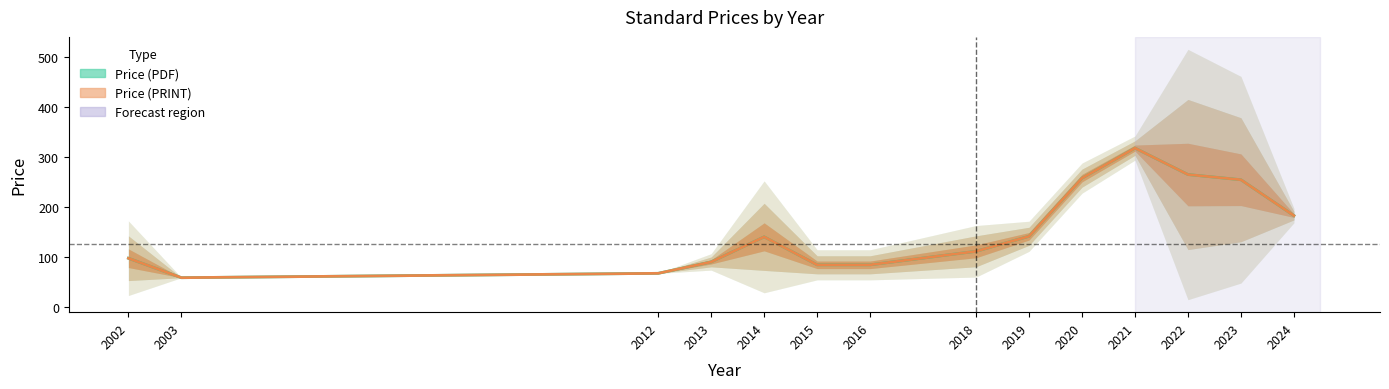

True or false: Price (PDF) and Price (PRINT) cross at least once.

False